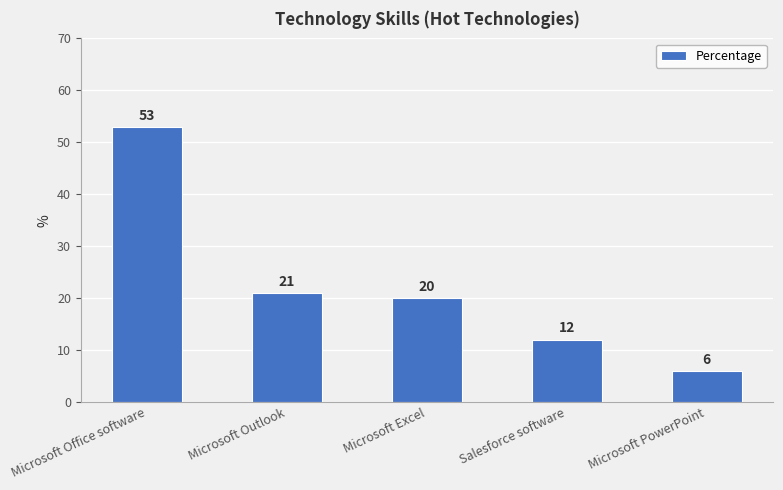

At which category does the chart reach its minimum across all series?

Microsoft PowerPoint